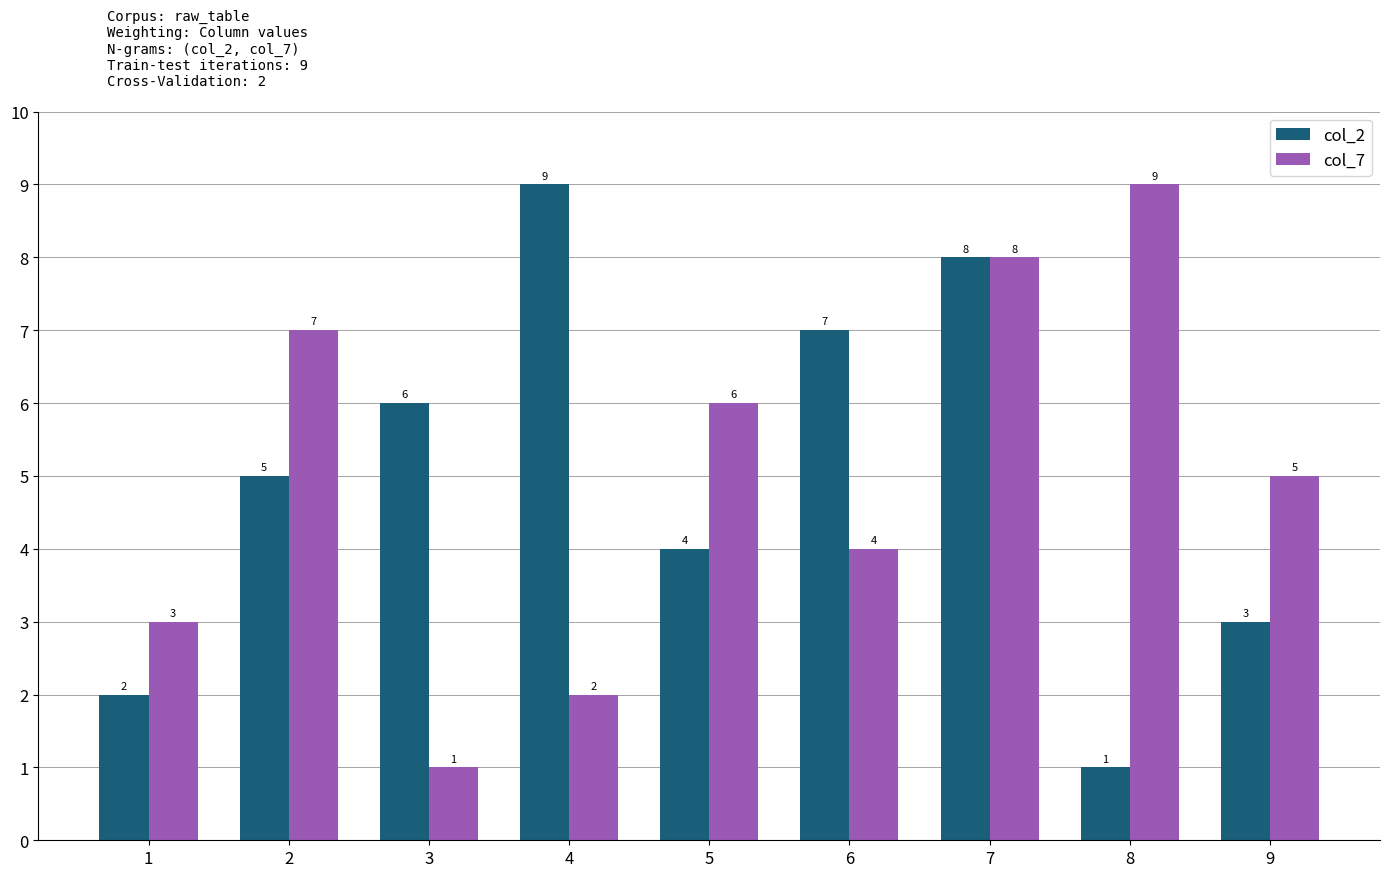

Rank the series at 3 from lowest to highest value.

col_7, col_2